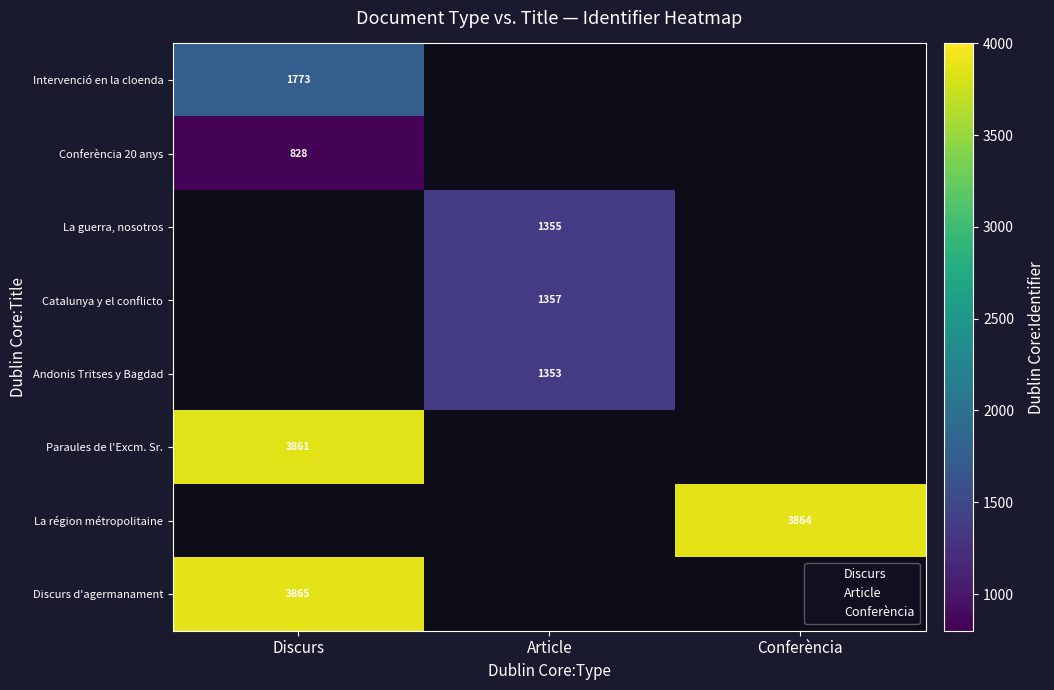

The value of Conferència at Conferència 20 anys is 1789. True or false?

False